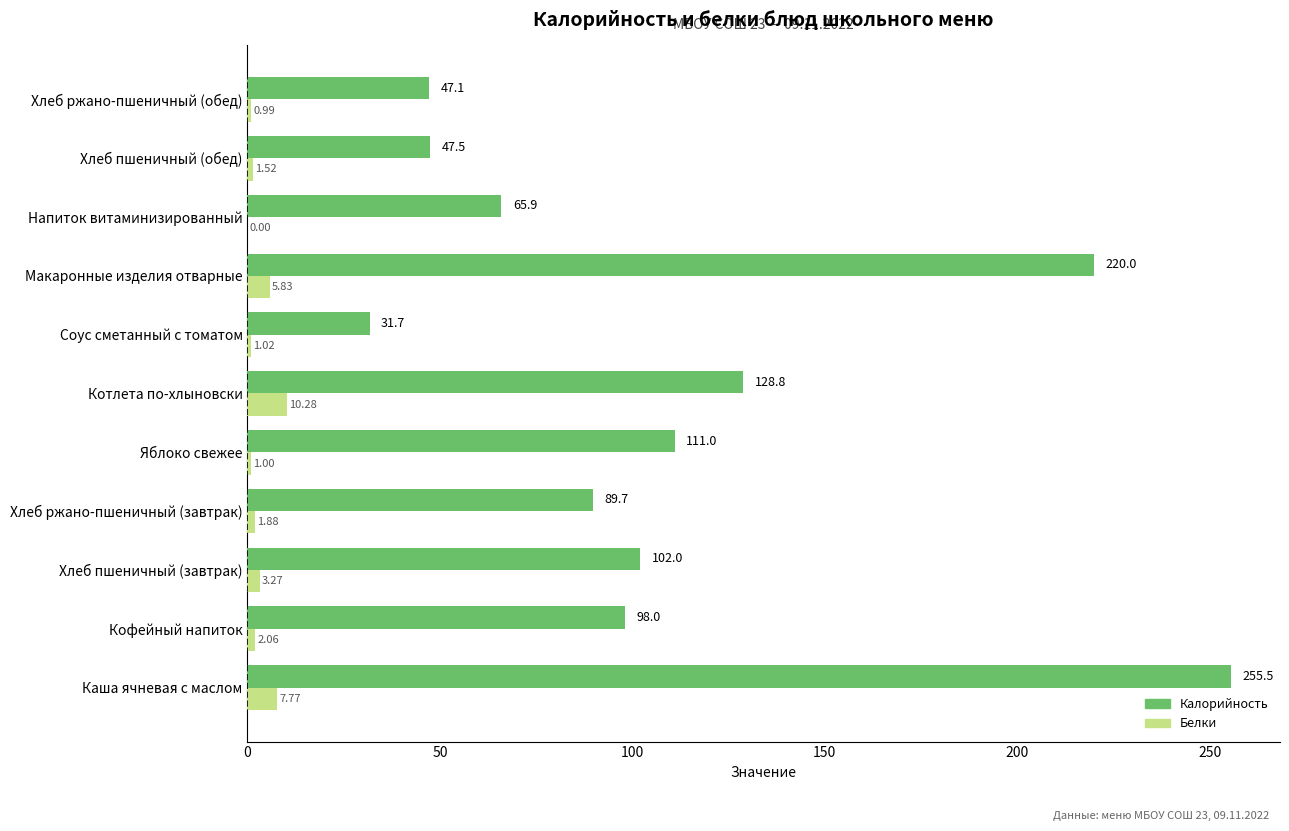

At which label is Калорийность closest to 143?

Котлета по-хлыновски